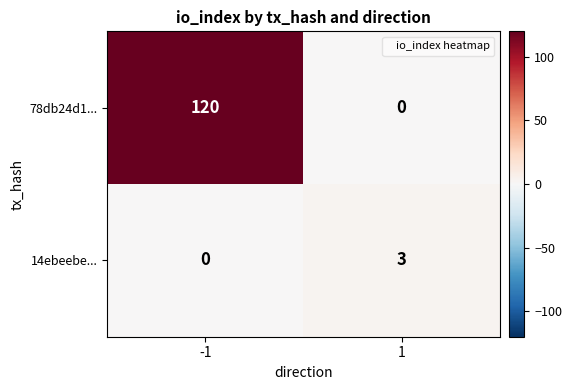

What is the highest value of the 14ebeebe... series?

3